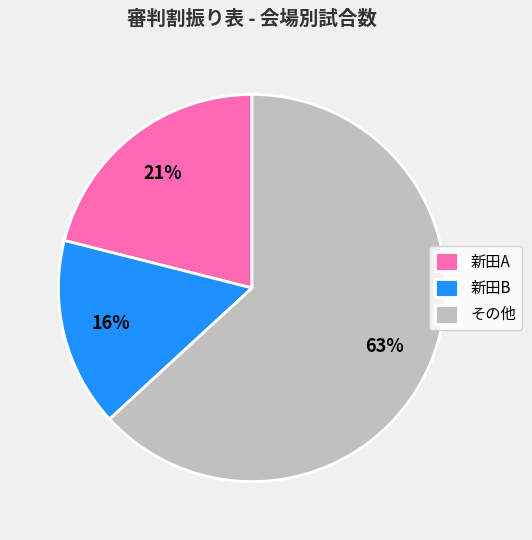

Is the sum of 新田B and 新田A greater than half?

No